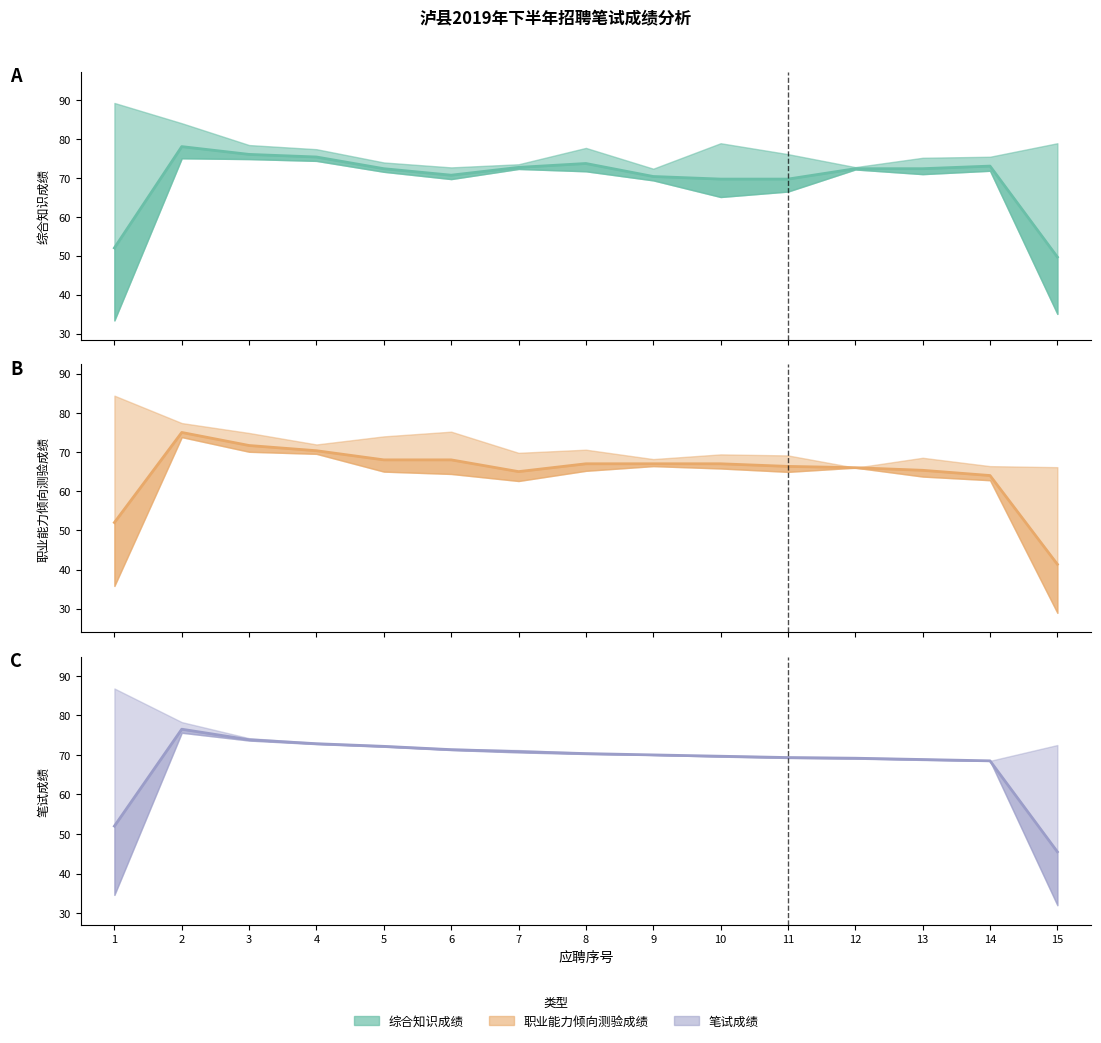

True or false: 笔试成绩 and 职业能力倾向测验成绩 cross at least once.

False